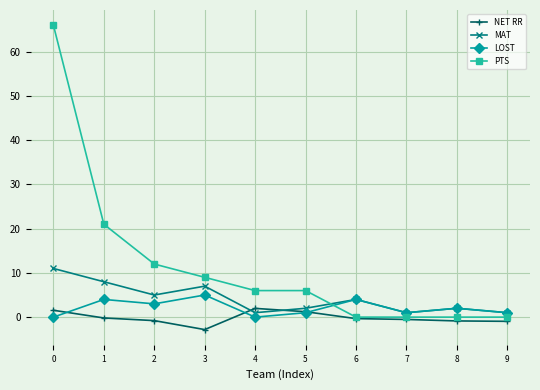

Which series has the largest total across all categories?

PTS